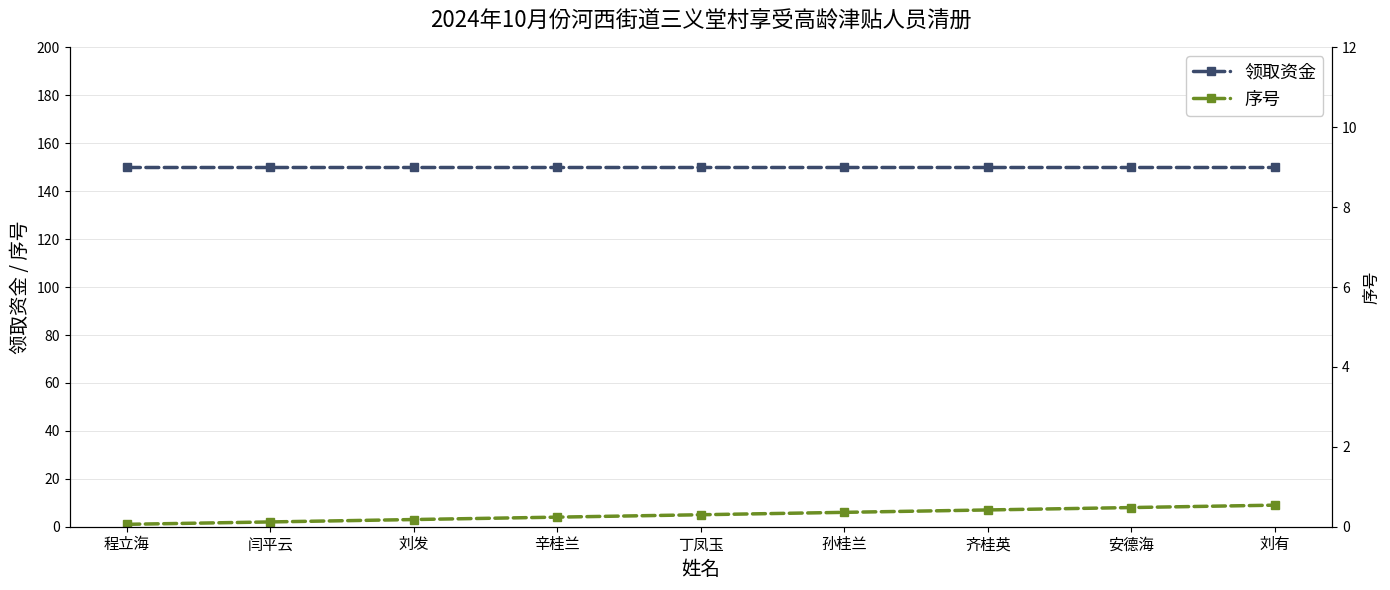

How many data points in 序号 are above 5?

4